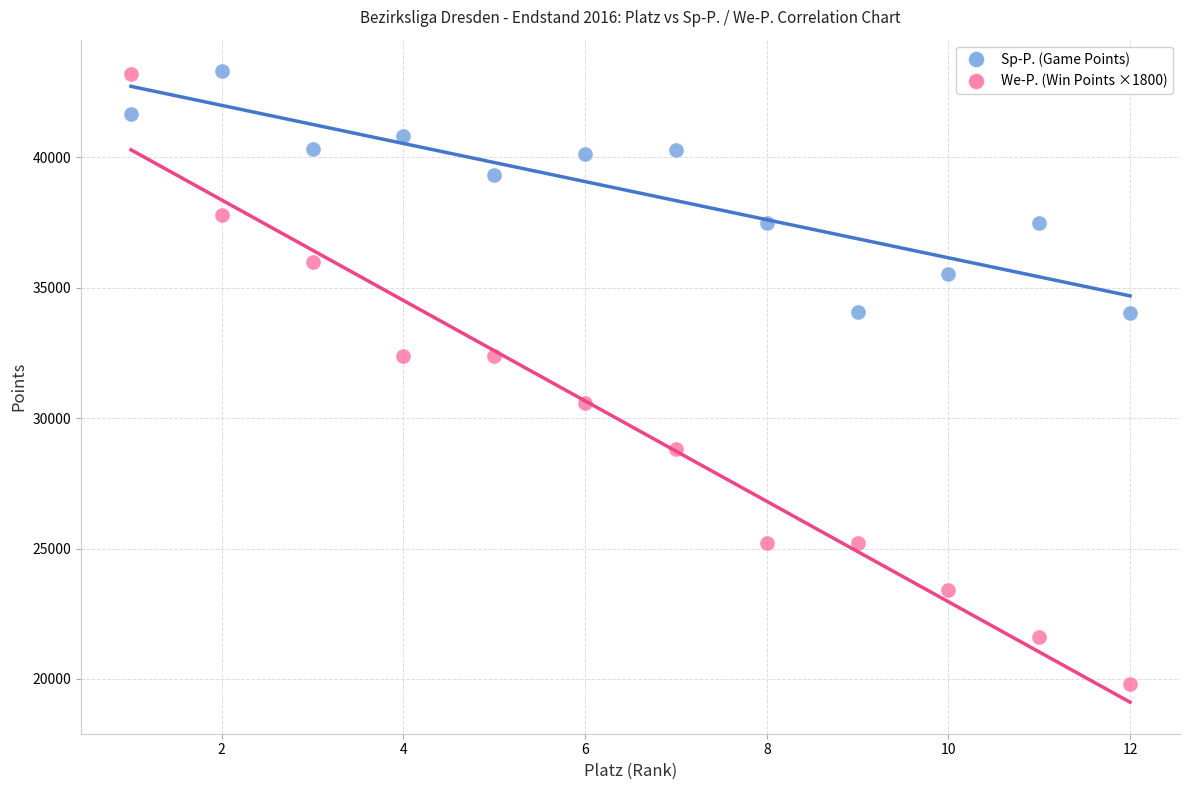

What is the X range (max minus min) for the scatter plot?

11